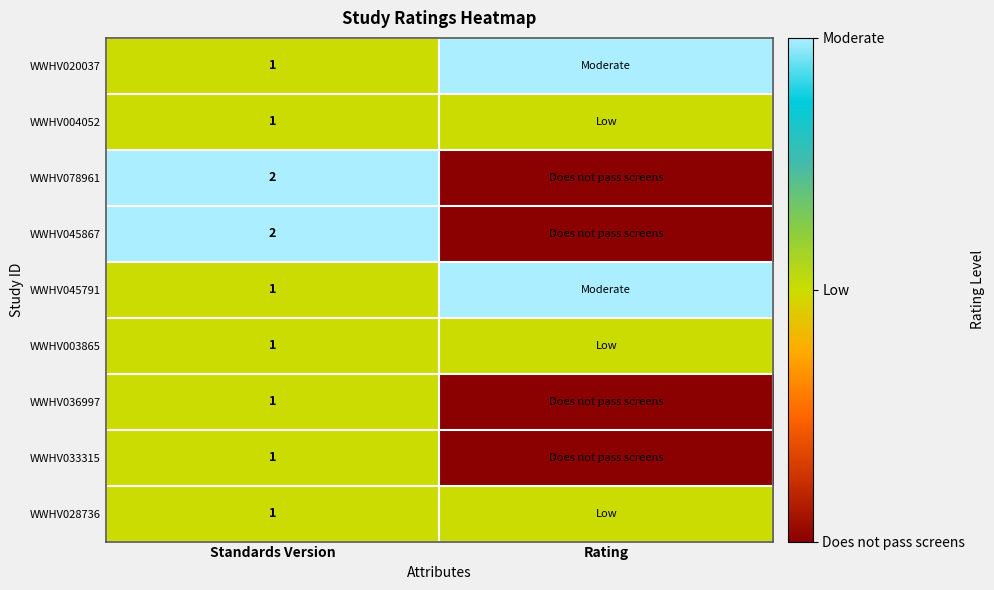

The value of WWHV020037 at Standards Version is 1. True or false?

True